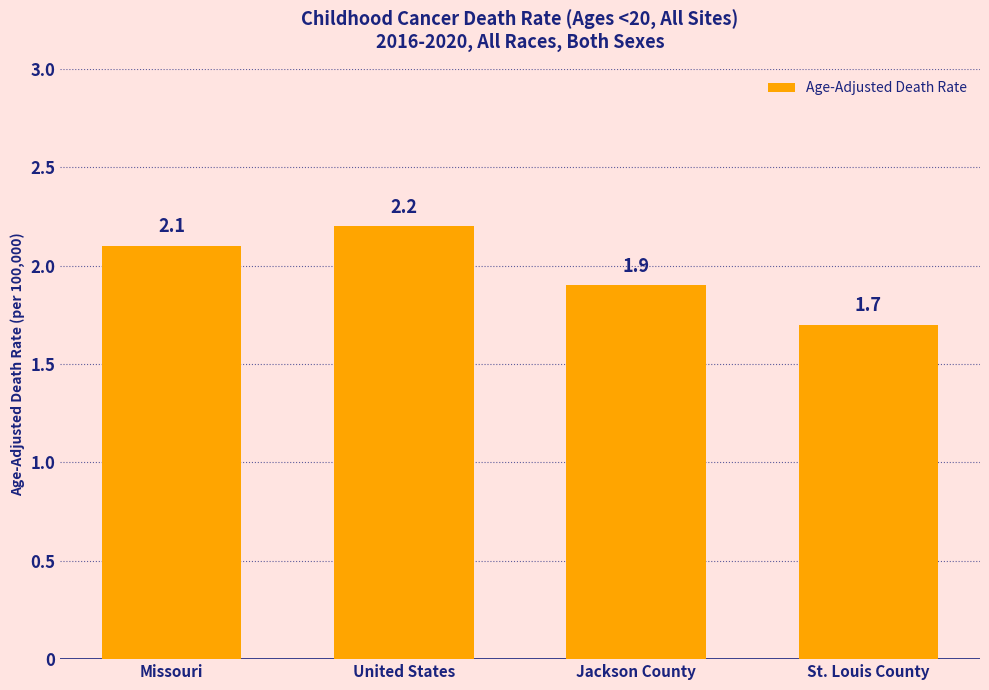

True or false: the data shows 1.3 at Missouri.

False